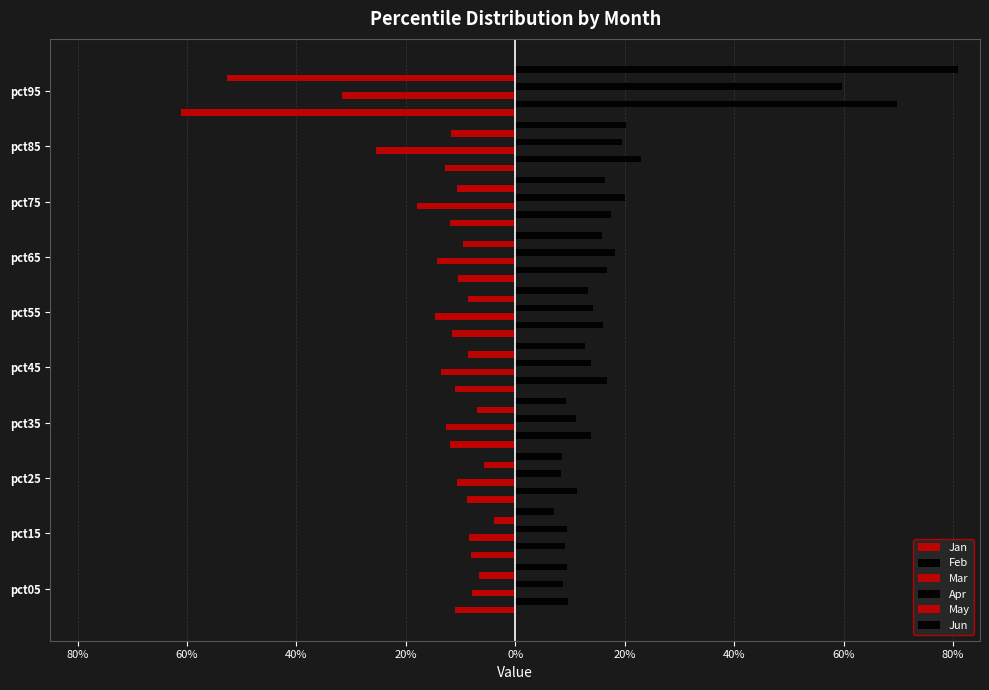

The Feb series shows 0.2 at pct45. True or false?

False